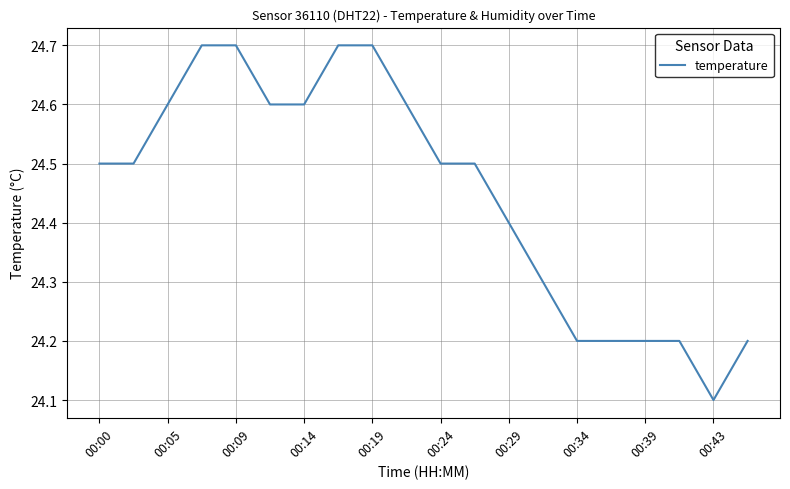

Reading left to right, list all the values displayed in this chart.

24.5	24.5	24.6	24.7	24.7	24.6	24.6	24.7	24.7	24.6	24.5	24.5	24.4	24.3	24.2	24.2	24.2	24.2	24.1	24.2